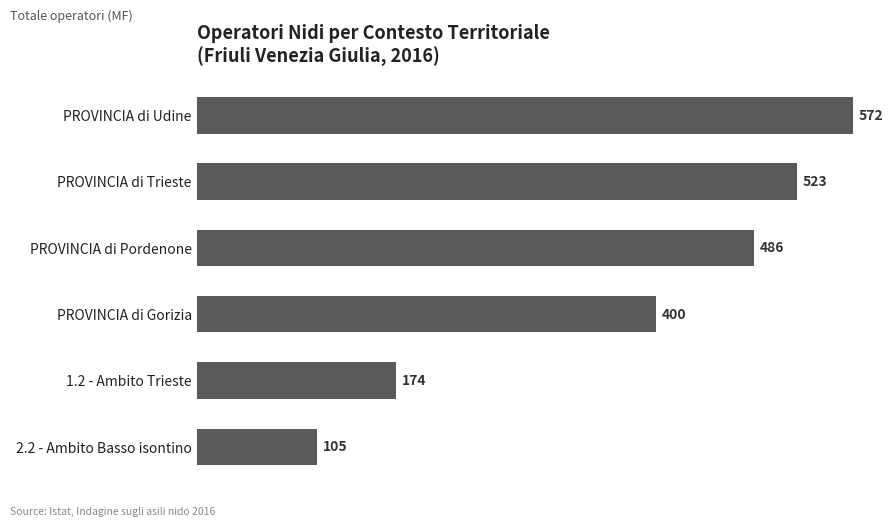

What is the difference between the values at PROVINCIA di Trieste and PROVINCIA di Gorizia?

123